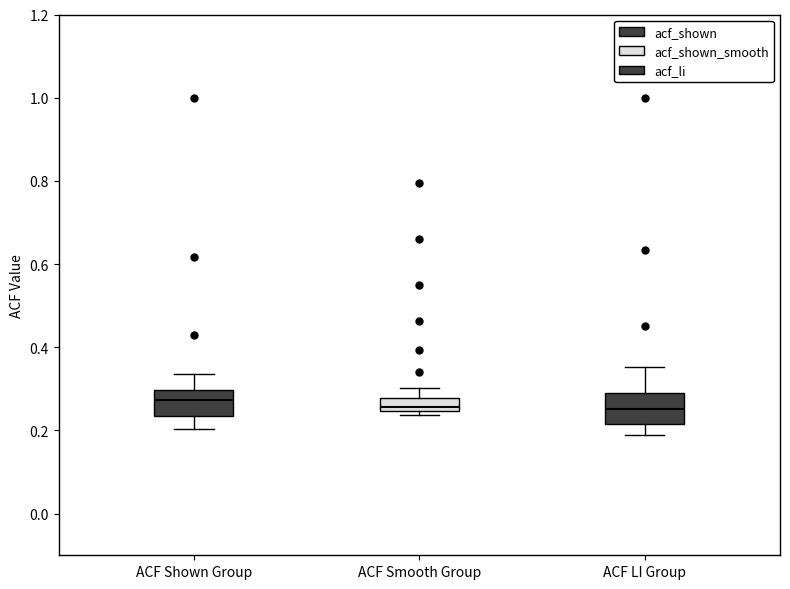

Reading left to right, read every box against the y-axis: the position of its median line, the range the box covers, and the ends of its whiskers. The values are not printed on the chart, so give them approximately, as read against the axis.

ACF Shown Group: median 0.28, box 0.24 to 0.30, whiskers 0.20 to 0.34
ACF Smooth Group: median 0.26, box 0.24 to 0.28, whiskers 0.24 (just below the box's lower edge) to 0.30
ACF LI Group: median 0.26, box 0.22 to 0.28, whiskers 0.20 to 0.36